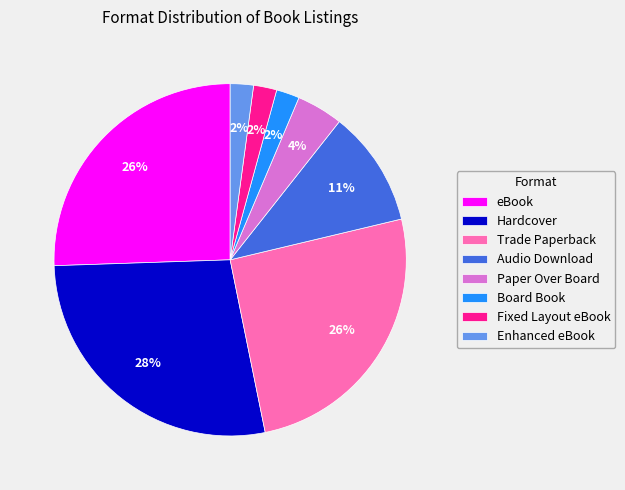

To the nearest percent, what percentage of the pie is Trade Paperback?

26%